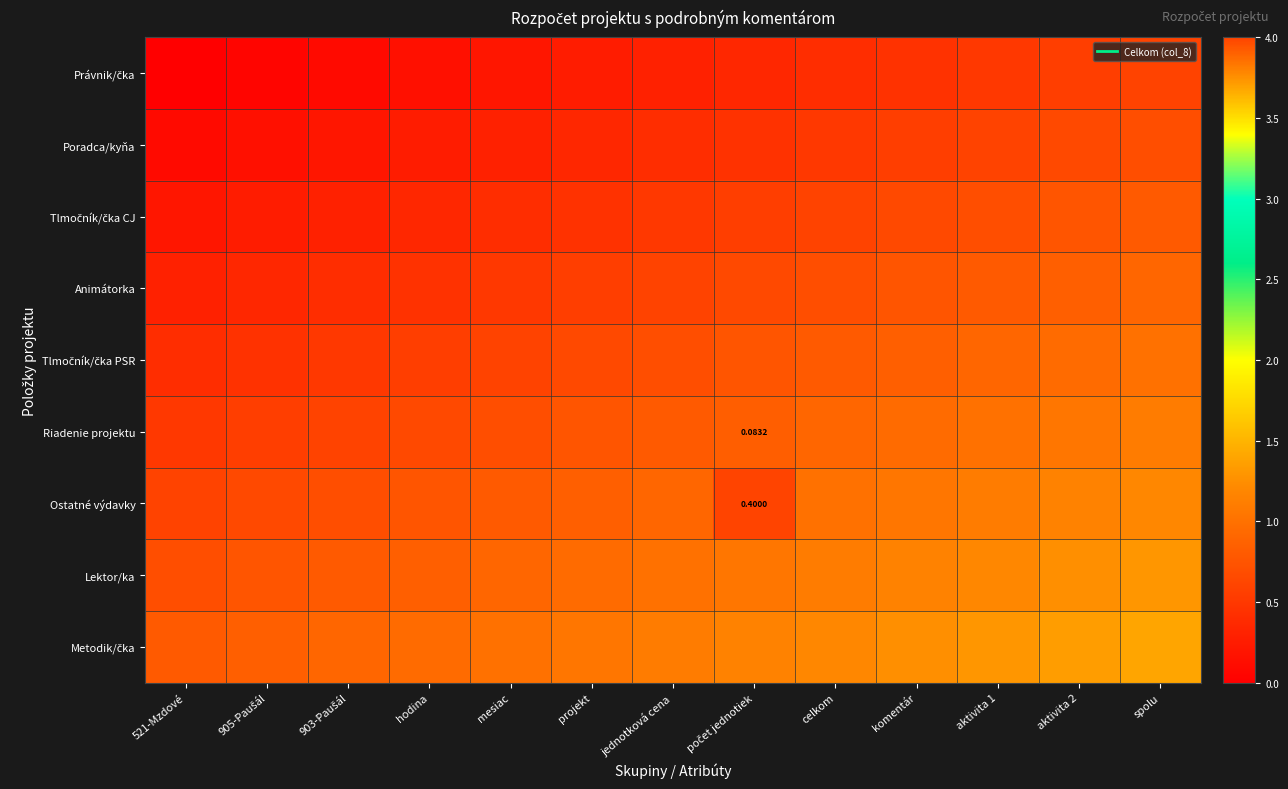

What is the sum of the Tlmočník/čka CJ values at aktivita 2 and spolu?

1.6